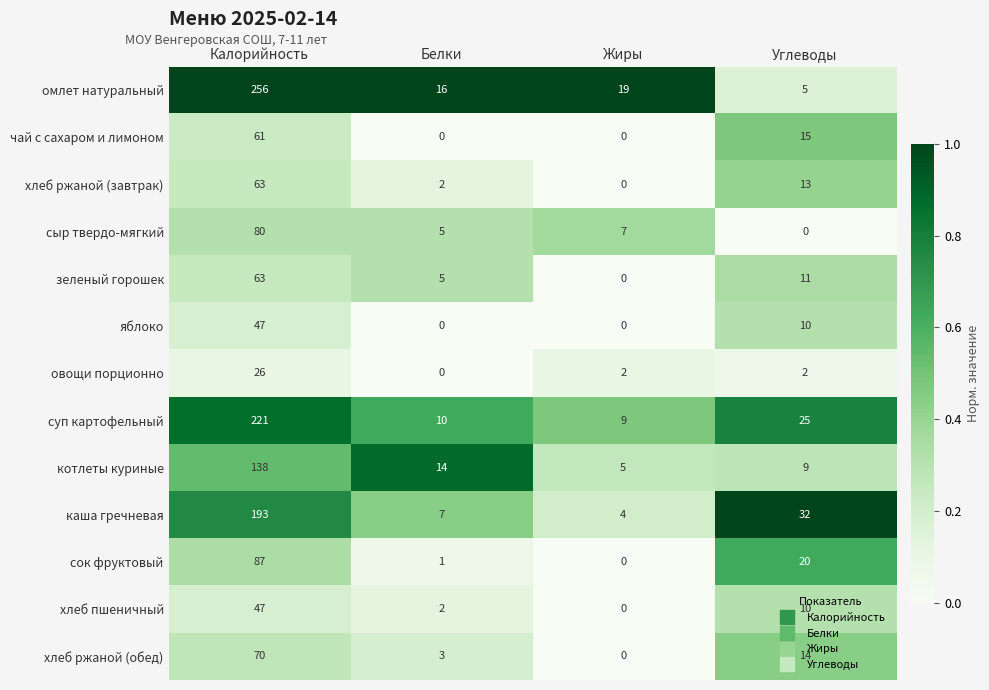

Which series changed the most between Калорийность and Углеводы?

омлет натуральный